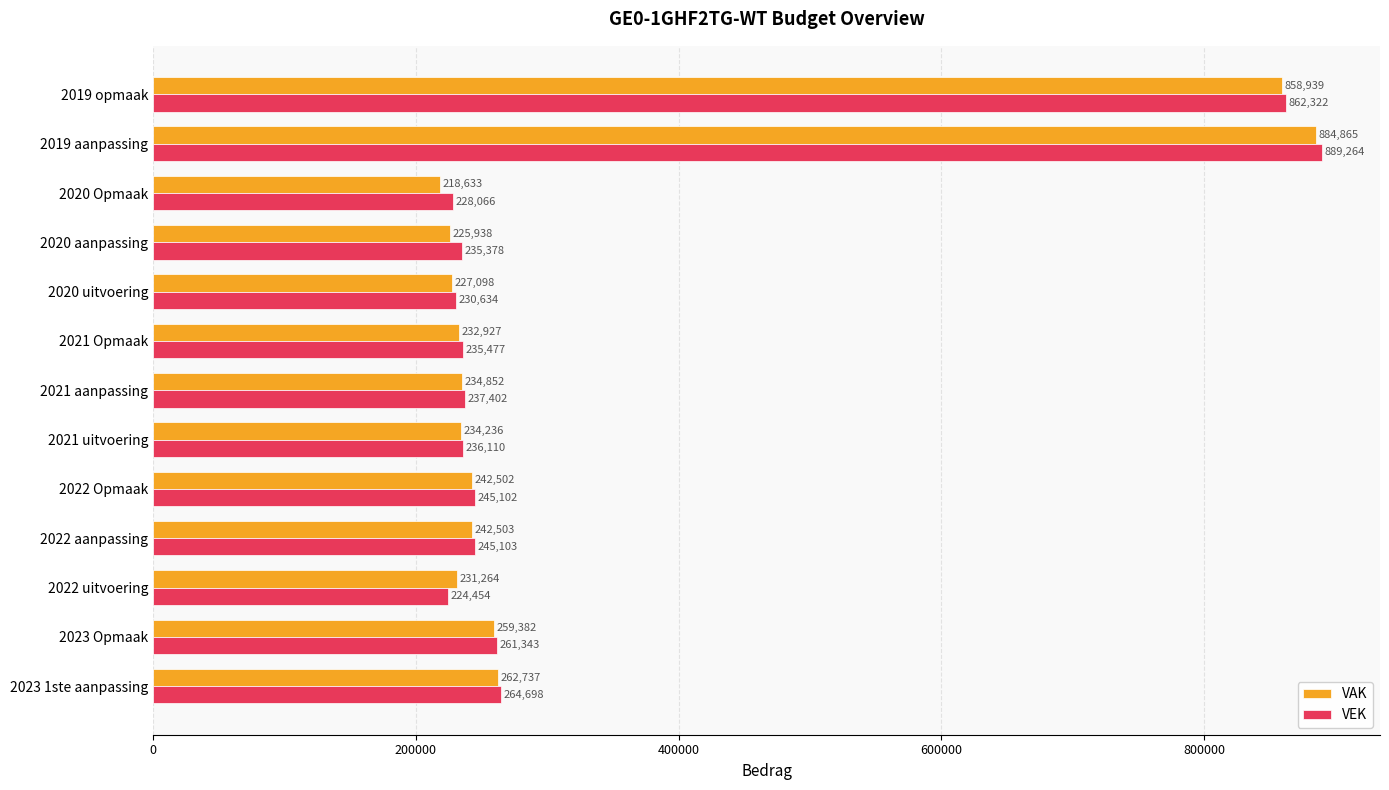

What is the minimum value for VAK?

218633